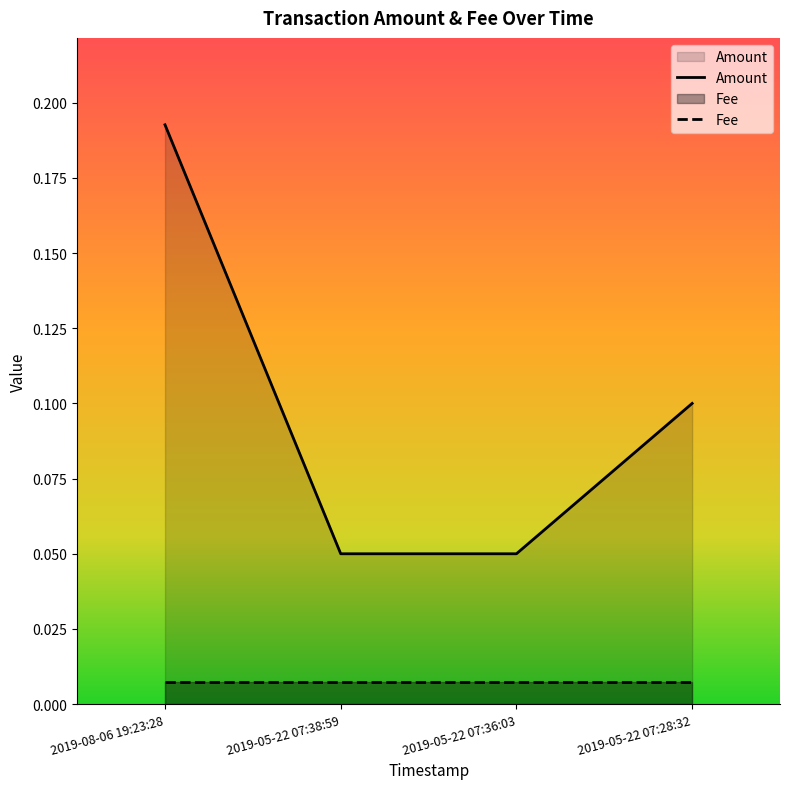

How many lines are shown in the chart?

2